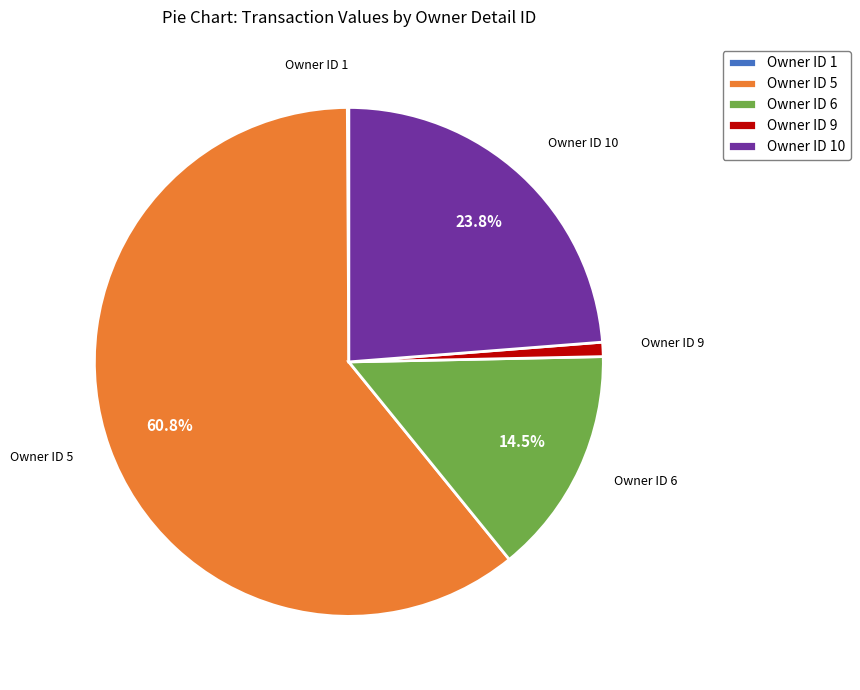

Is Owner ID 5 the majority of the pie?

Yes